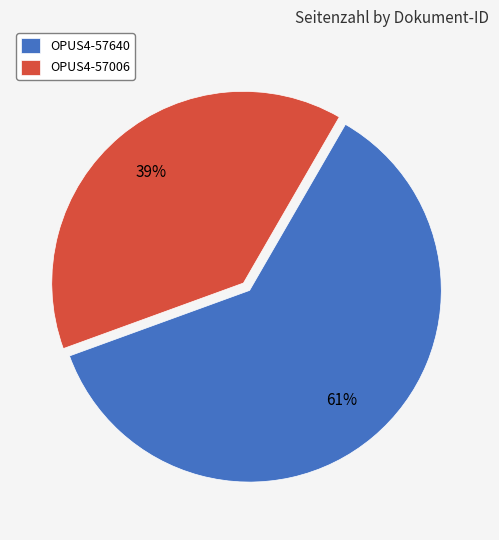

Is it true that OPUS4-57006 is 27% of the pie?

False